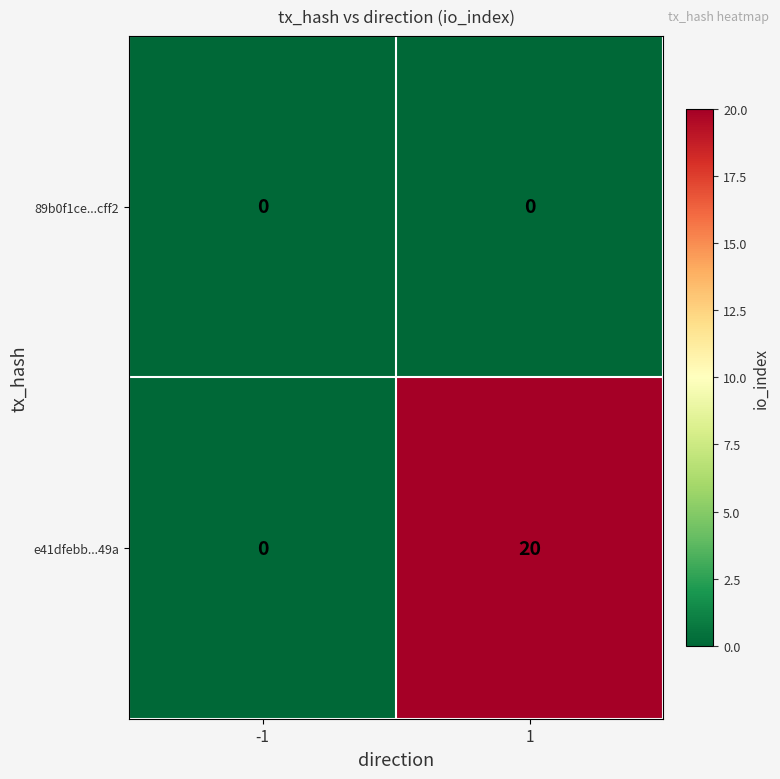

Between -1 and 1, which series saw the biggest shift?

e41dfebb...49a